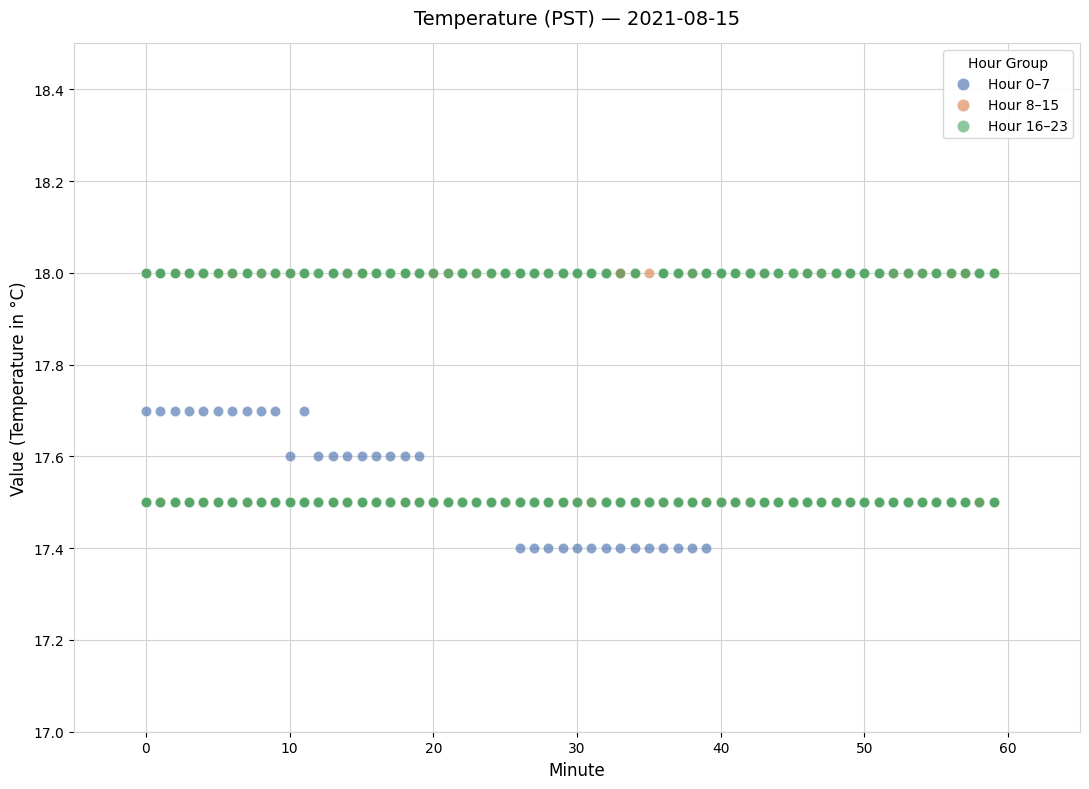

Which series has the widest spread of Y values?

Hour 0–7